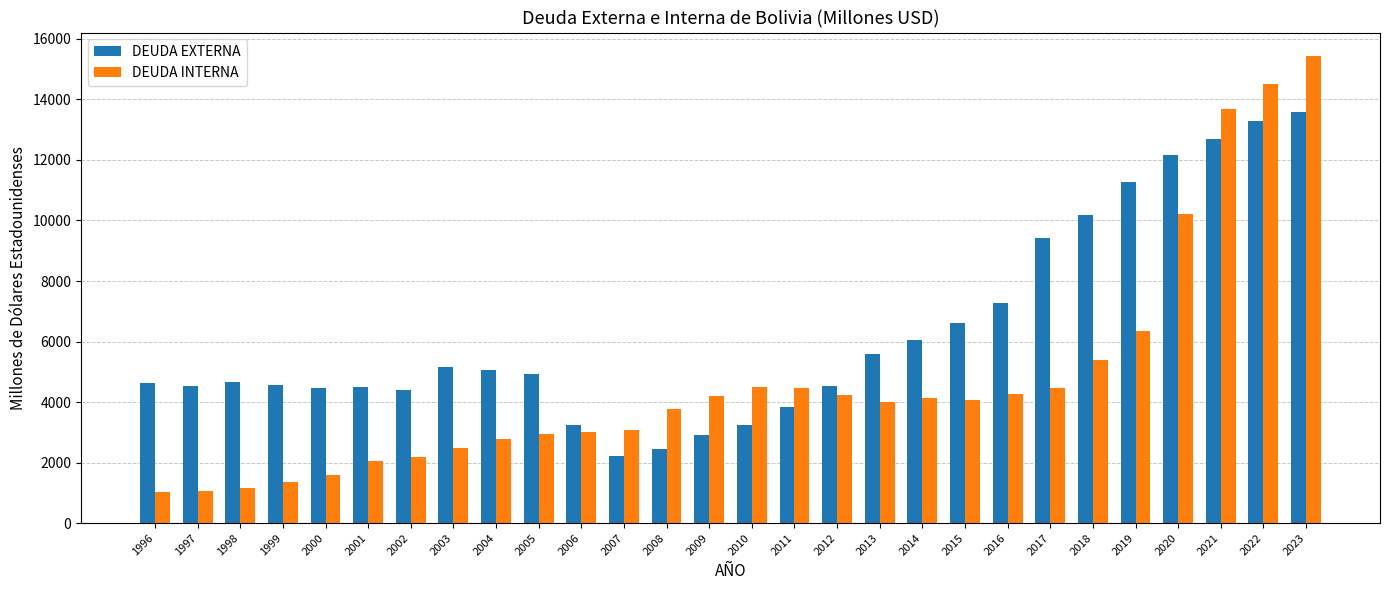

What is the sum of the DEUDA INTERNA values at 2006 and 2014?

7112.2